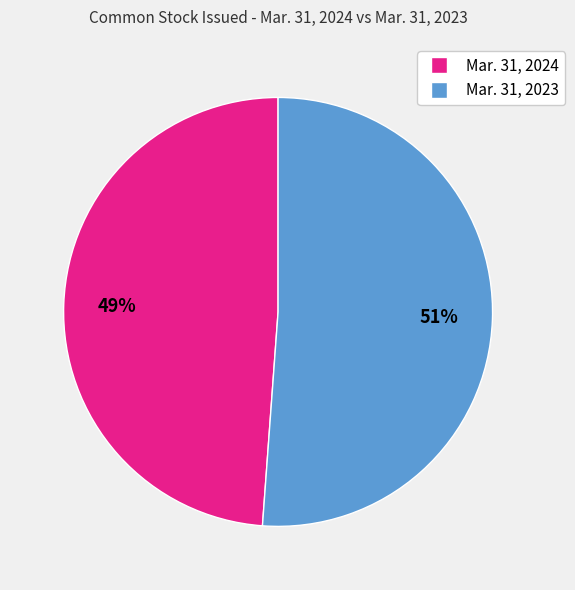

Does any single category account for the majority?

Yes